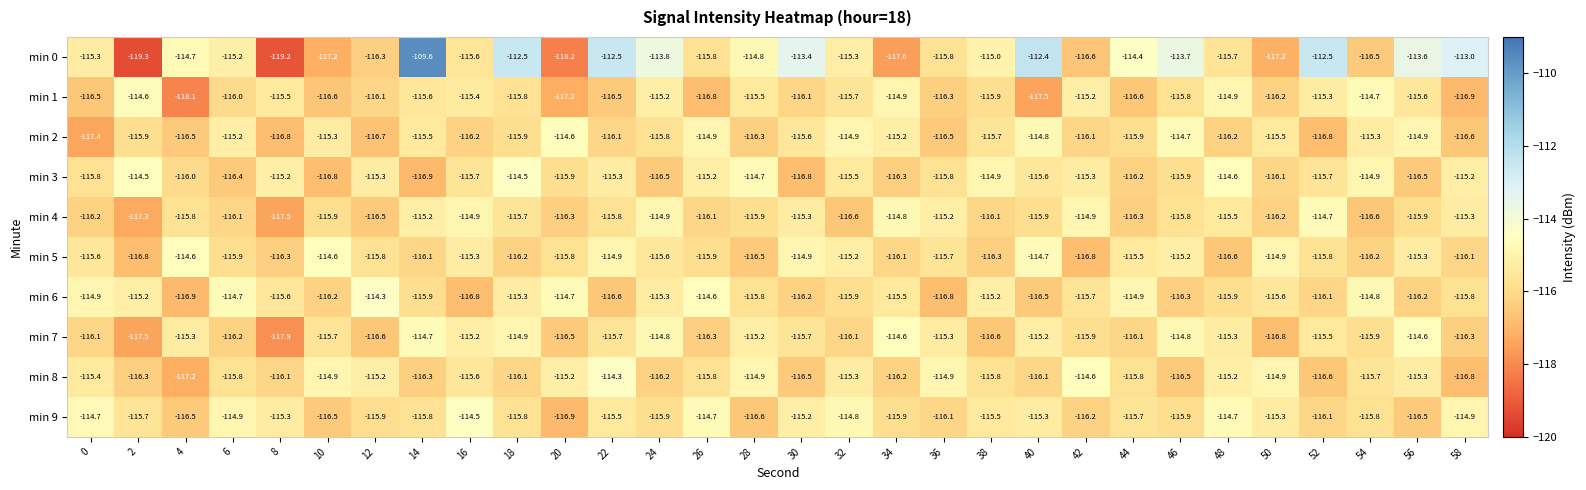

Where does the min 4 series first go above -115?

16